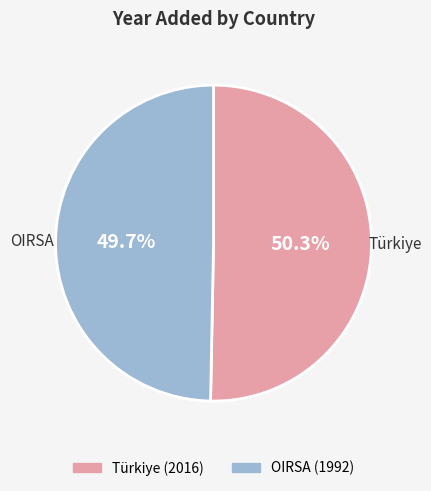

To the nearest percent, what is the combined percentage of Türkiye and OIRSA?

100%